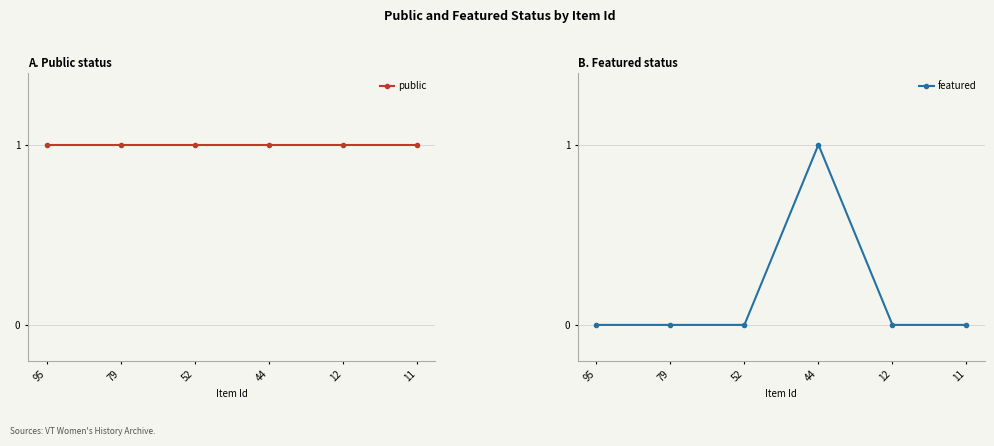

True or false: featured and public cross at least once.

False